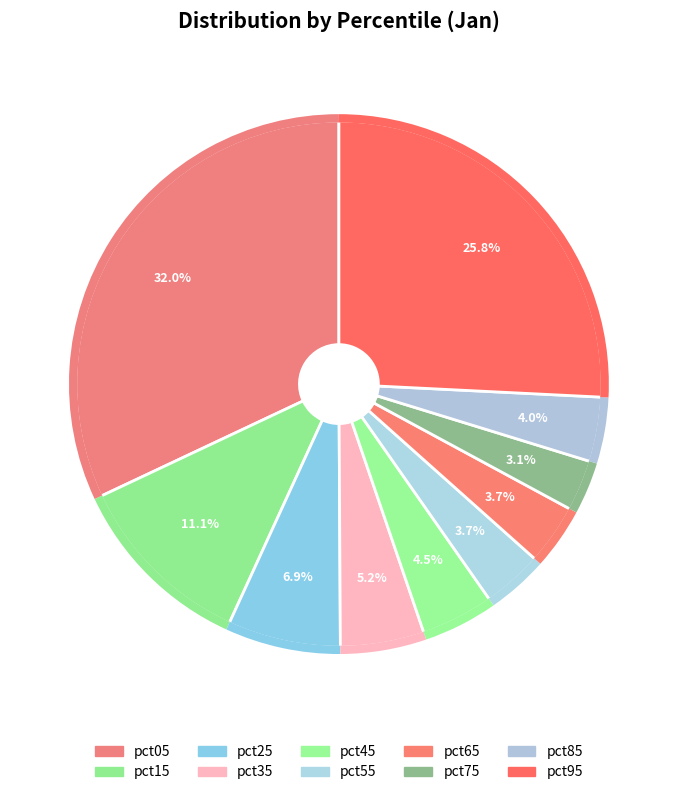

Do pct75 and pct45 together represent more than half of the pie?

No